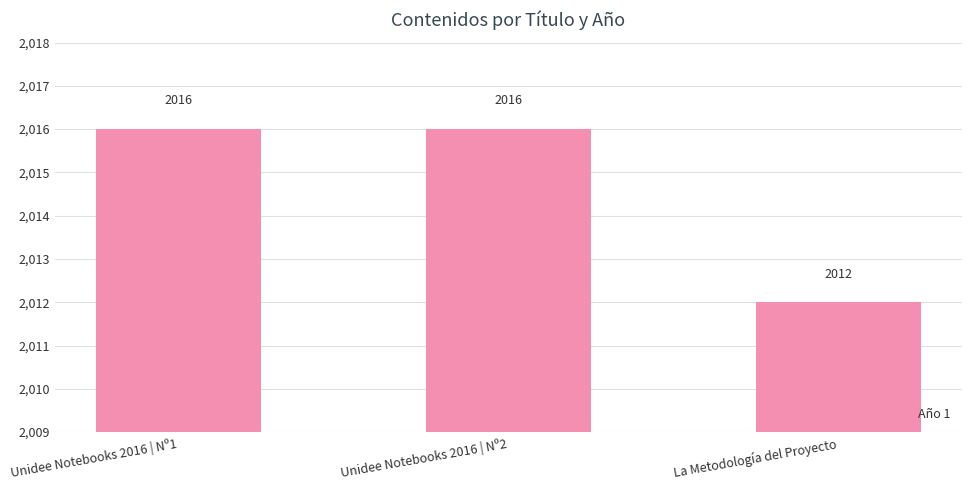

Are the bars horizontal?

No